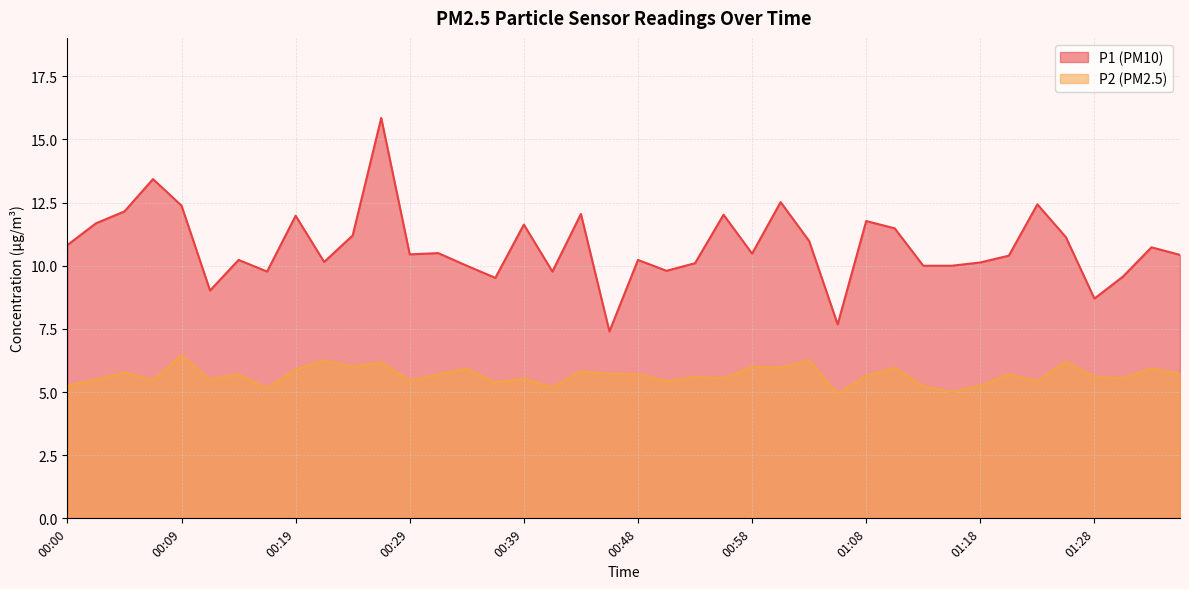

Where is the first local minimum for P1?

00:12